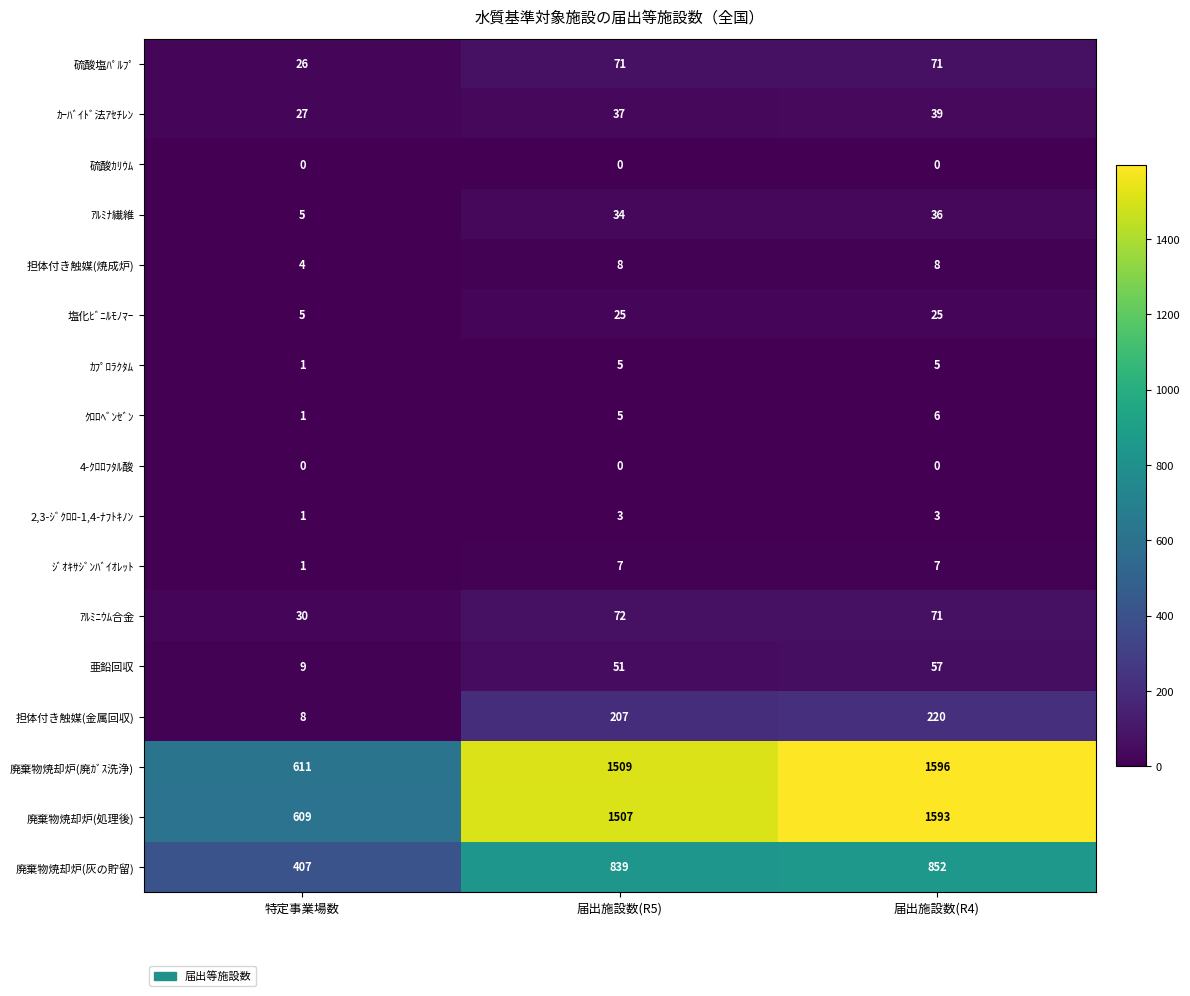

What is the greatest value displayed?

1596